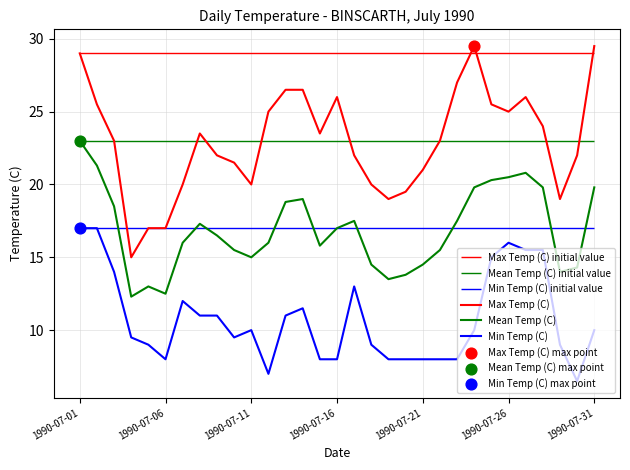

What are all the series names shown in the legend?

Max Temp (C), Mean Temp (C), Min Temp (C)